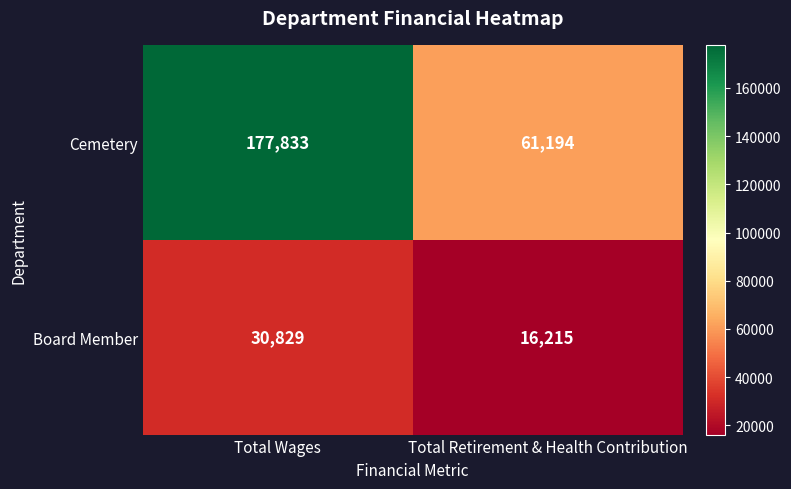

What is the minimum value shown in the chart?

16215